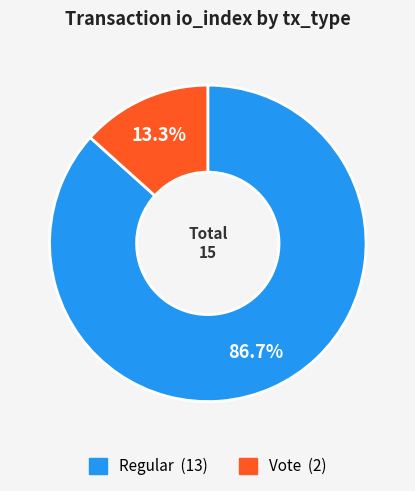

What percentage is NOT represented by Regular?

13.3%